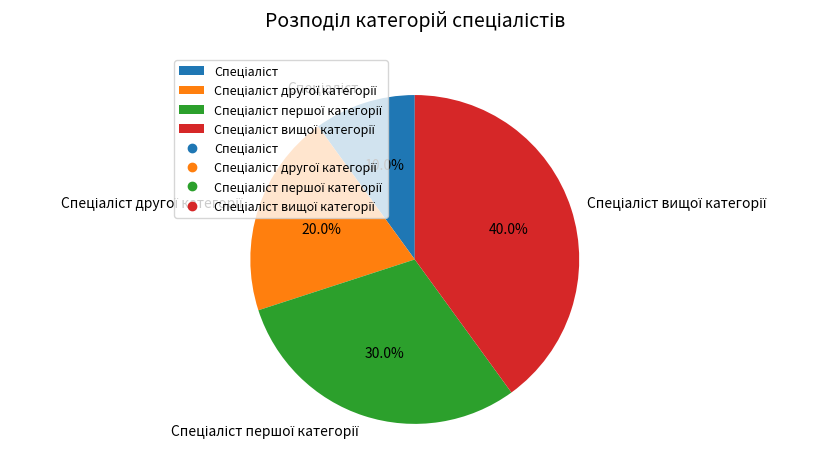

Is there a majority slice in this chart?

No